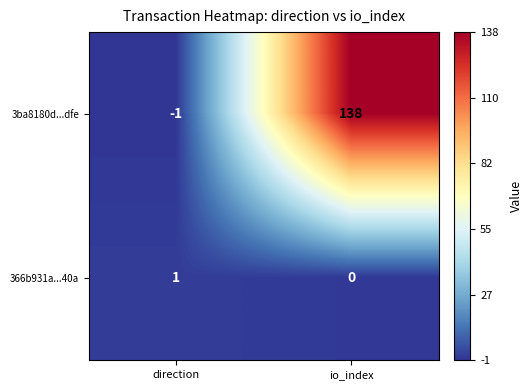

At which category is the sum across all series the highest?

io_index